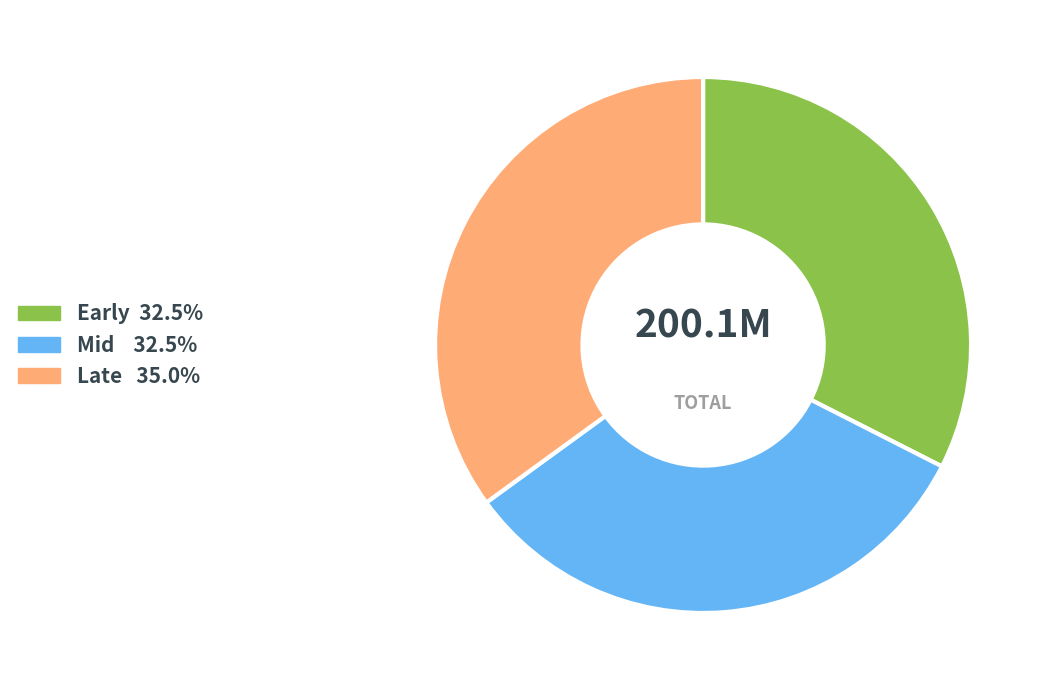

Does any single category account for the majority?

No